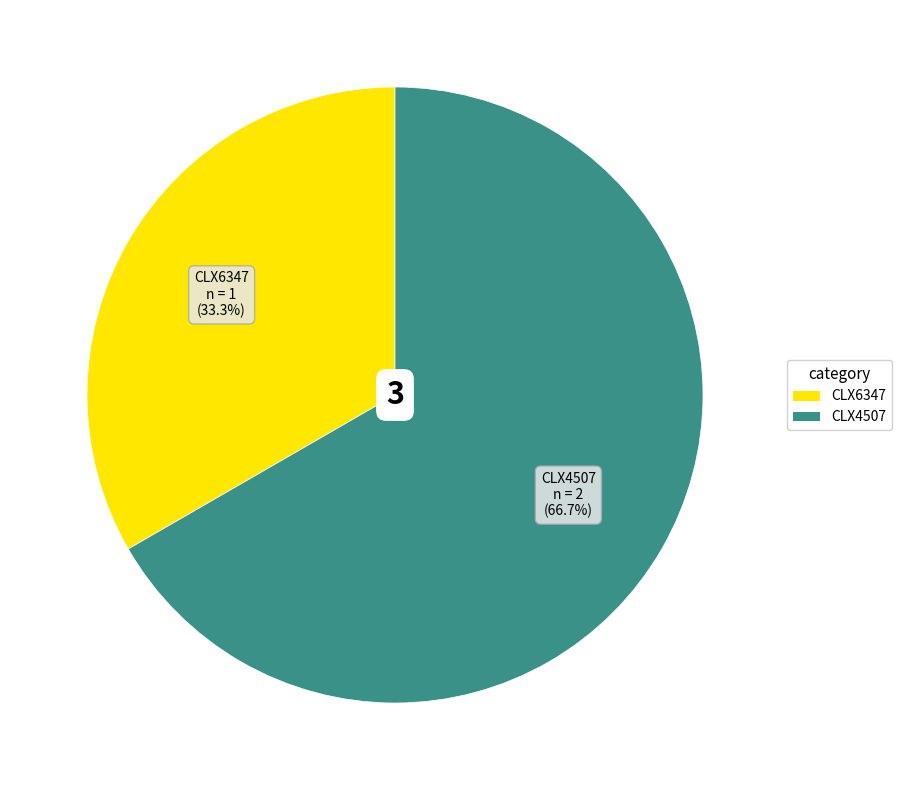

True or false: CLX6347 accounts for 21% of the total.

False